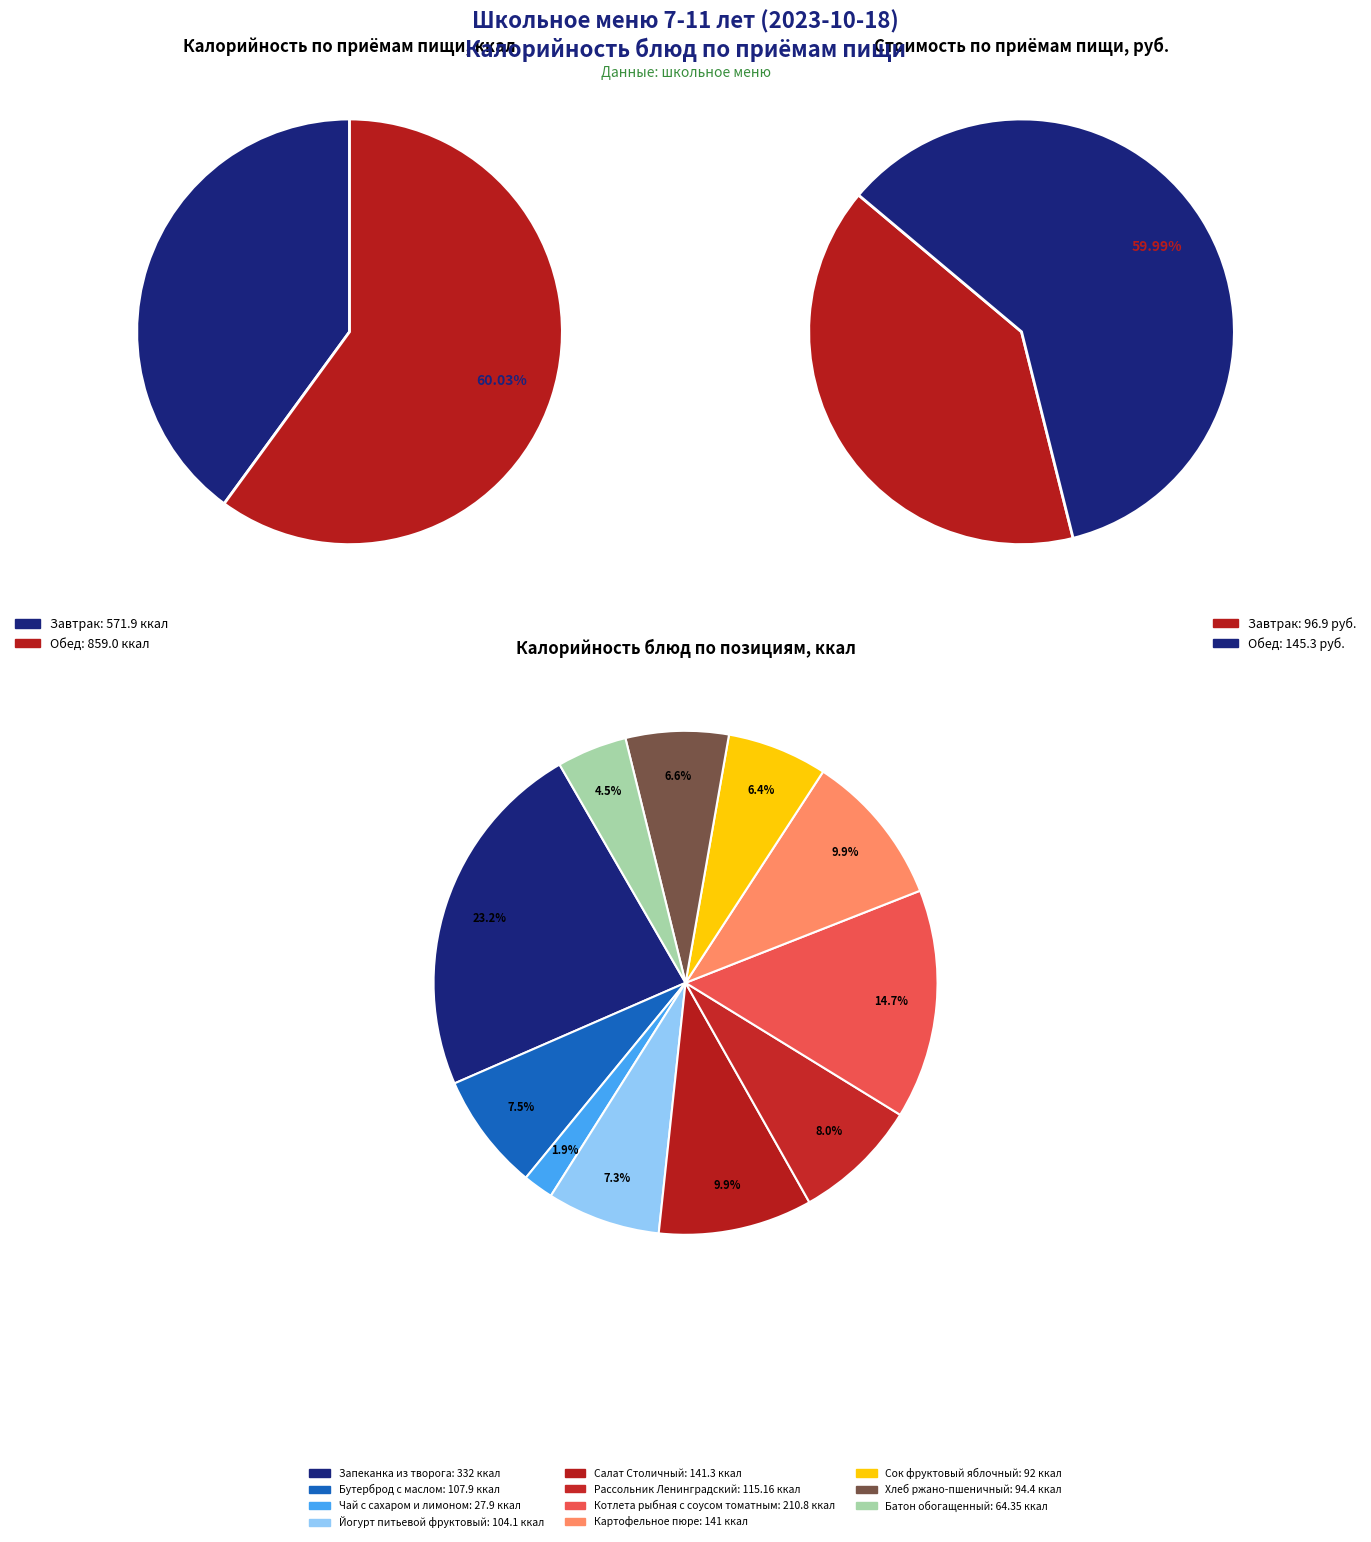

How much of the chart is everything except Обед?

40.0%